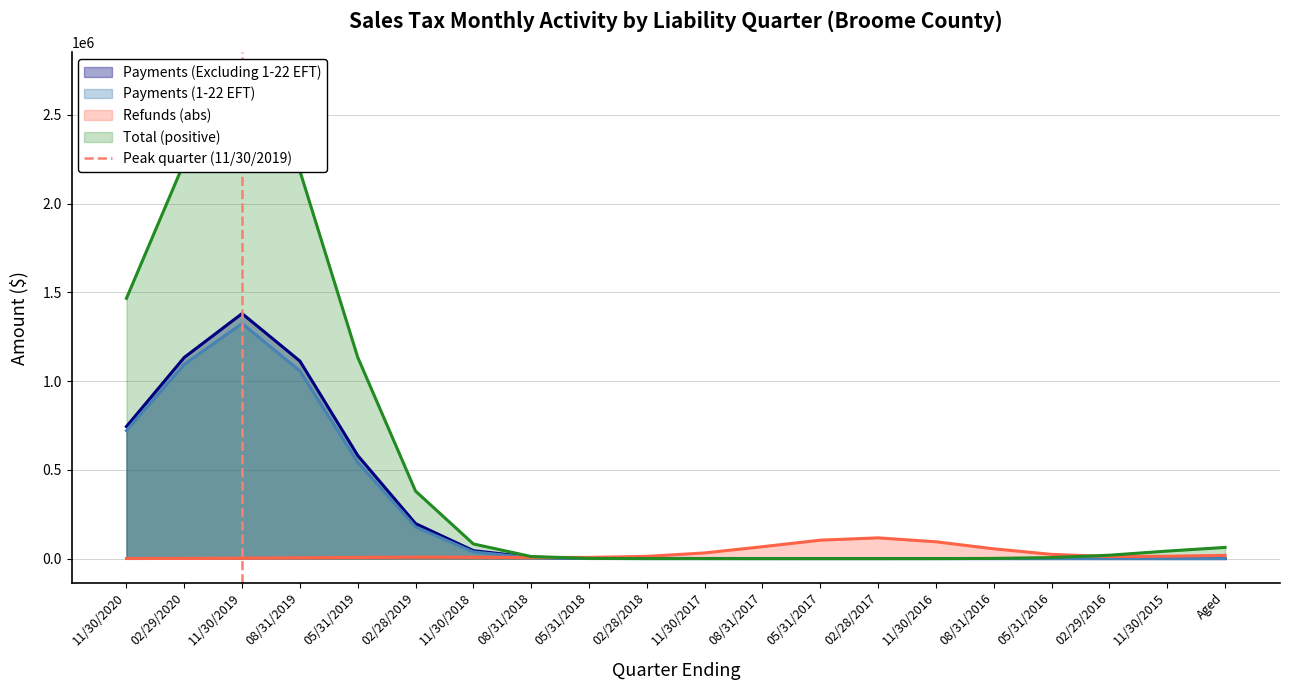

The value of Payments (1-22 EFT) at 02/28/2018 is 0.0. True or false?

True